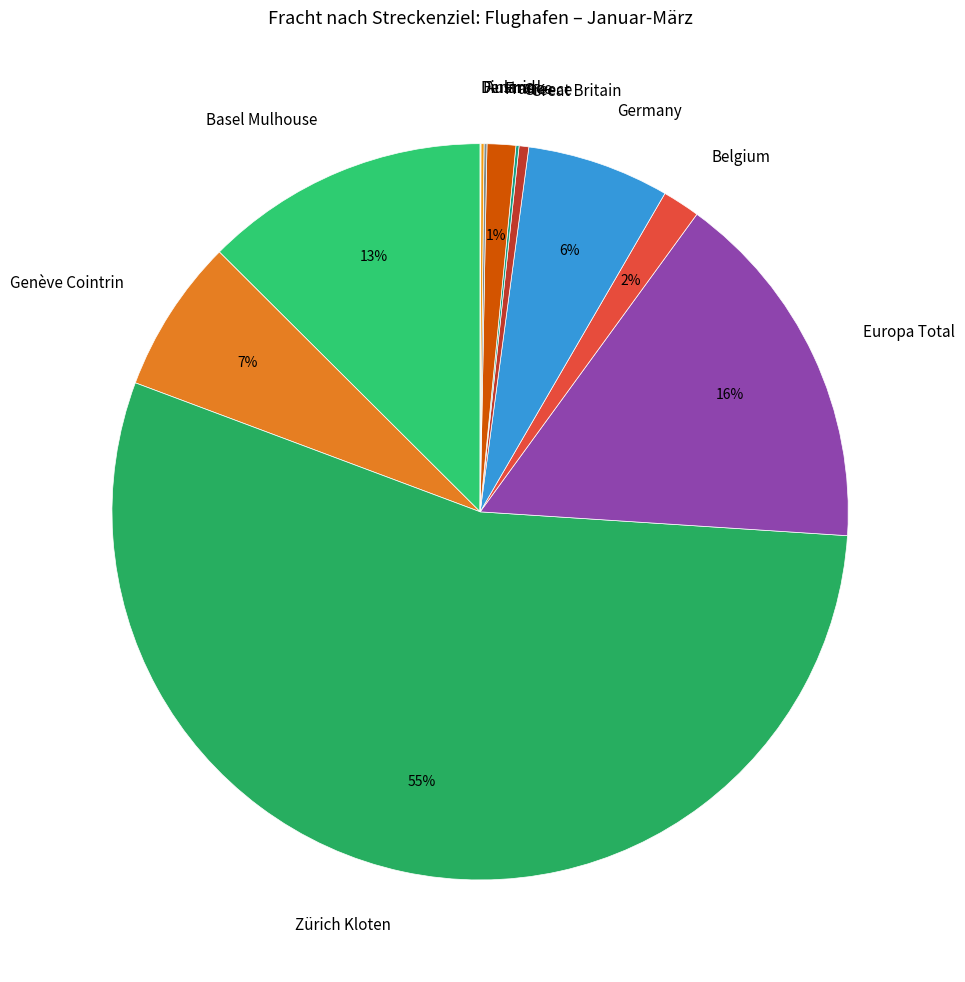

Is there a majority slice in this chart?

Yes